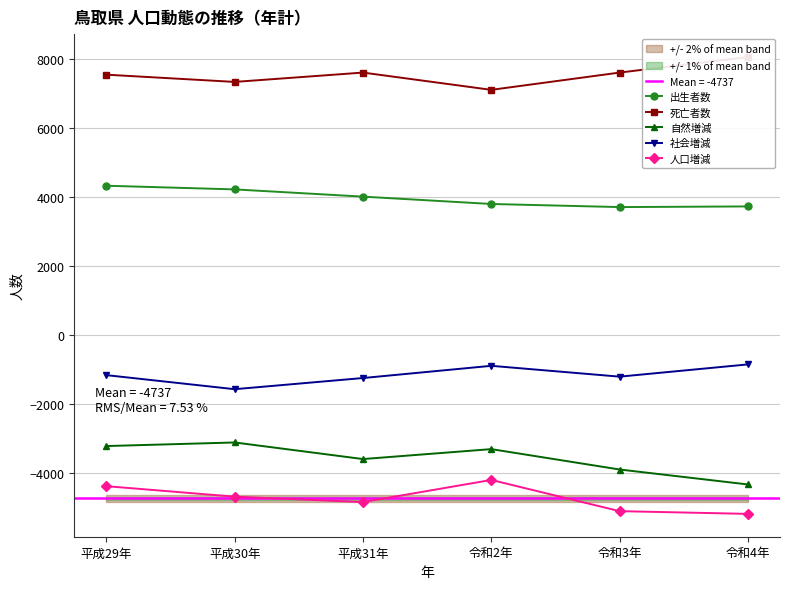

Is the value of 自然増減 at 令和4年 greater than the value of 人口増減 at 令和3年?

Yes